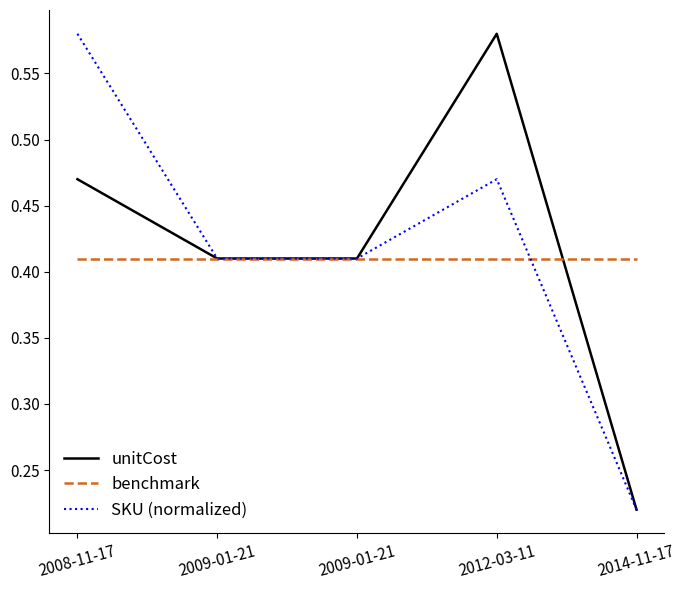

What is the difference between the highest and lowest values at 2012-03-11?

0.2